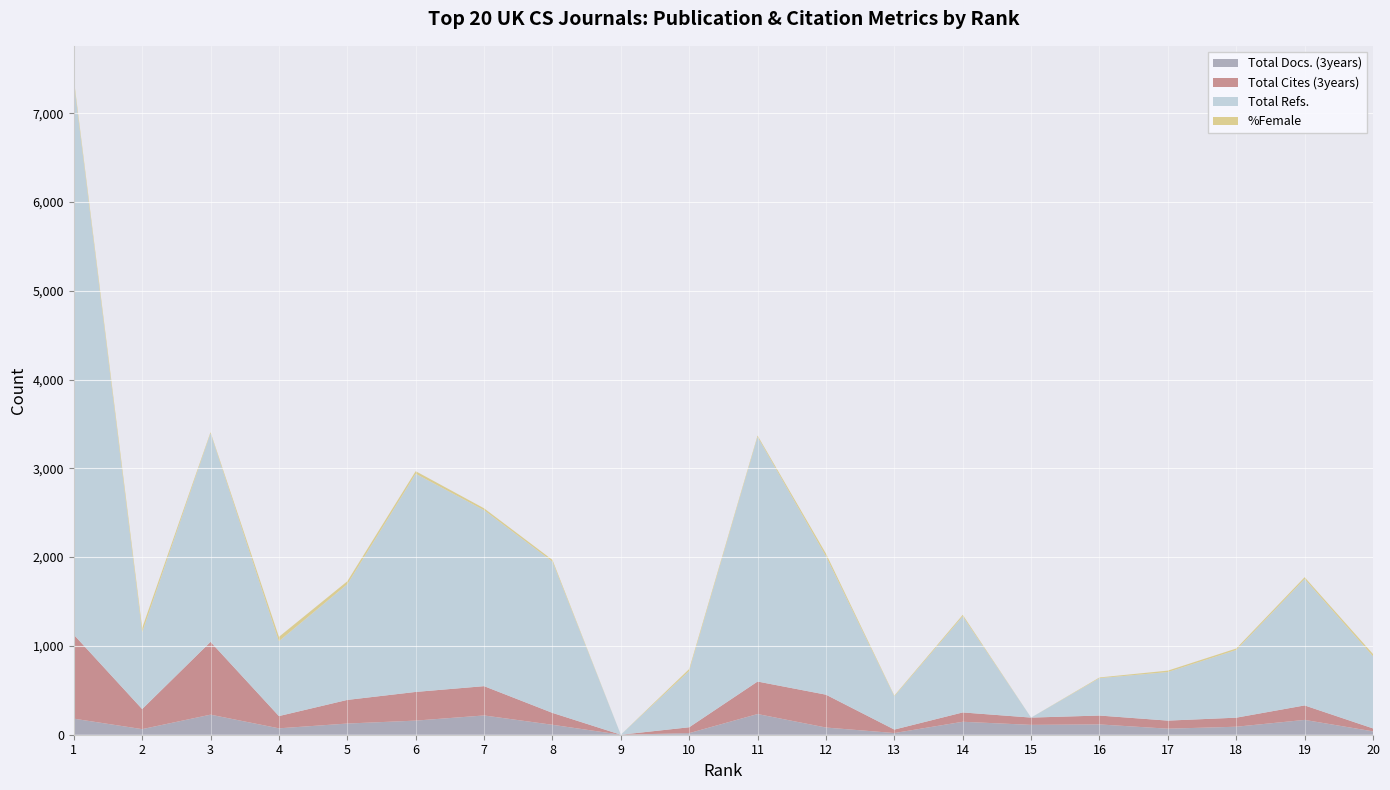

Reading left to right, list all the values displayed in this chart.

Total Docs. (3years): 1=181	2=63	3=226	4=72	5=126	6=159	7=217	8=112	9=0	10=18	11=233	12=81	13=19	14=146	15=111	16=116	17=68	18=90	19=167	20=38
Total Cites (3years): 1=946	2=226	3=820	4=138	5=266	6=323	7=330	8=134	9=0	10=66	11=366	12=370	13=39	14=105	15=82	16=100	17=91	18=102	19=163	20=33
Total Refs.: 1=6228	2=865	3=2349	4=843	5=1303	6=2457	7=1982	8=1704	9=0	10=635	11=2756	12=1560	13=375	14=1083	15=0	16=421	17=547	18=762	19=1425	20=813
%Female: 1=34	2=48	3=12	4=49	5=33	6=29	7=21	8=19	9=0	10=21	11=14	12=29	13=8	14=16	15=0	16=8	17=16	18=17	19=19	20=25